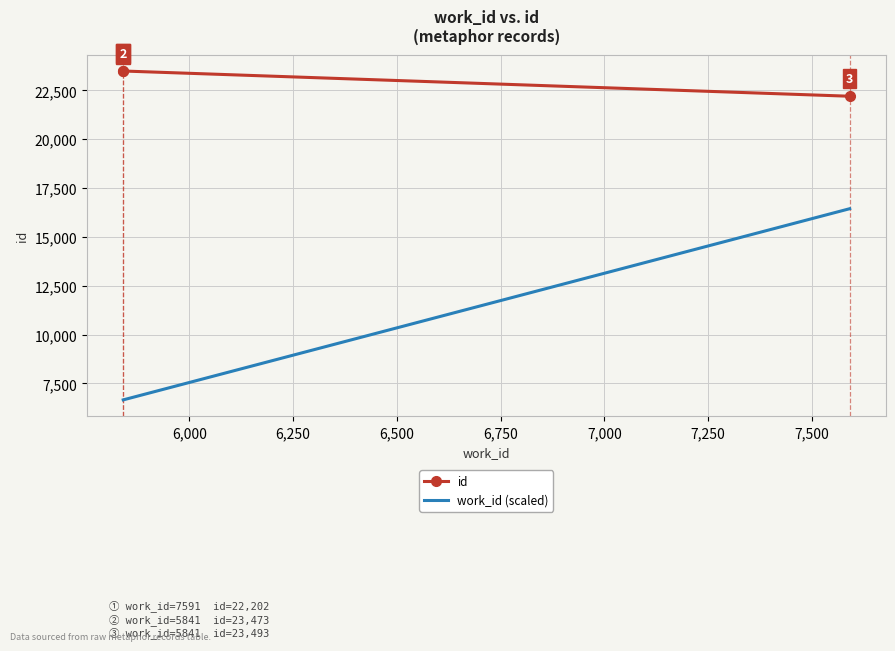

Reading left to right, what are all the values shown in this chart?

id: 23473.0	23493.0	22202.0
work_id (scaled): 6660.6	6660.6	16445.1